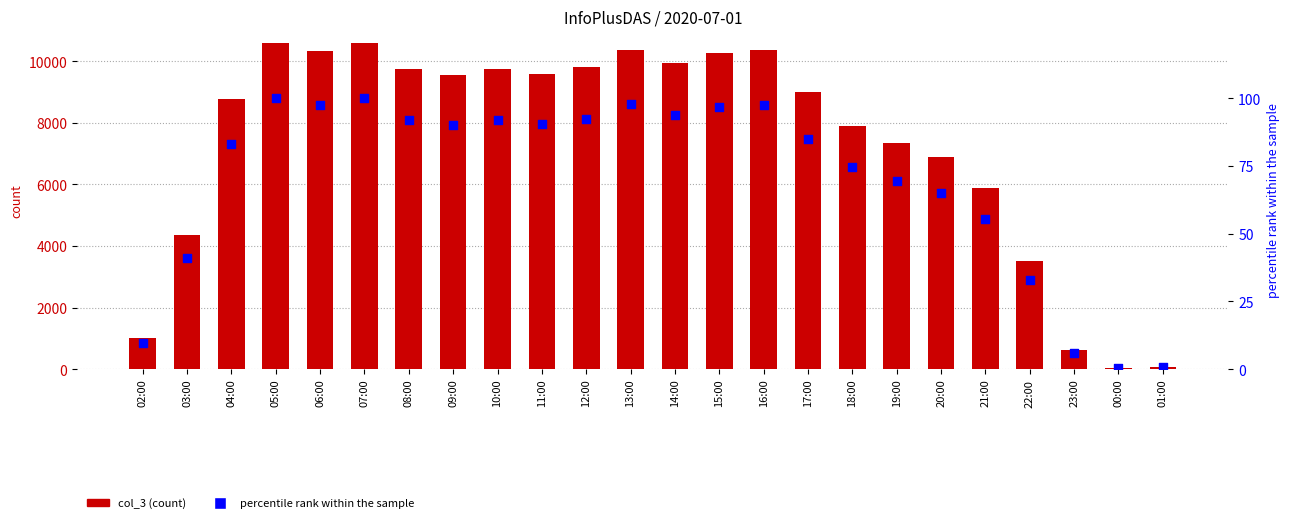

Which series has the largest total across all categories?

col_3